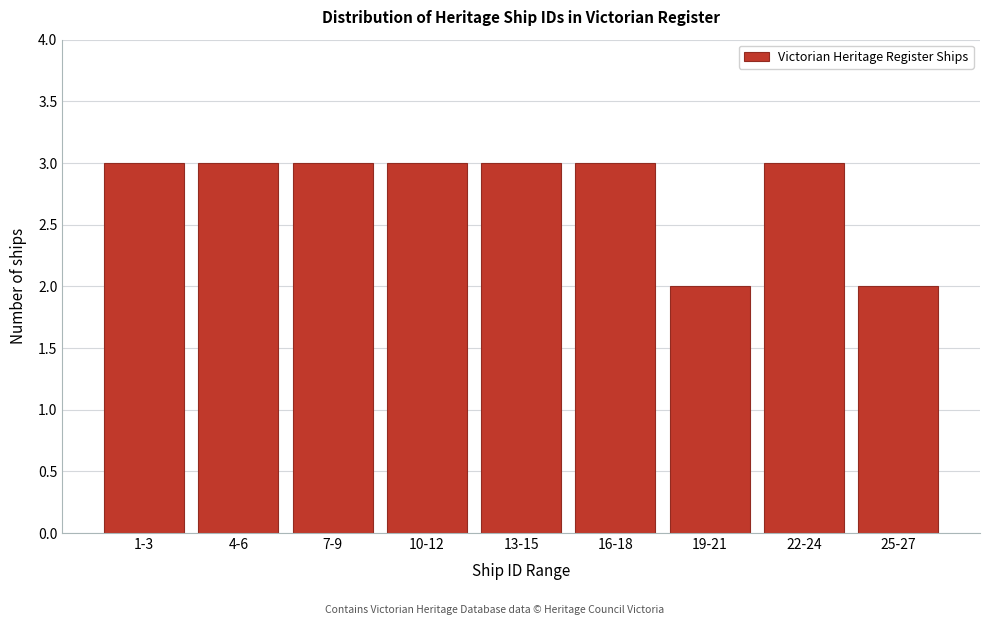

Reading right to left, transcribe all the data shown in this chart.

25-27=2	22-24=3	19-21=2	16-18=3	13-15=3	10-12=3	7-9=3	4-6=3	1-3=3